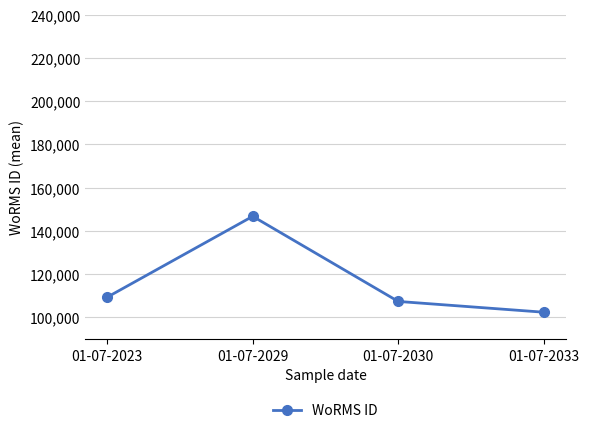

How many interior local peaks (higher than both neighbors) does the data have?

1